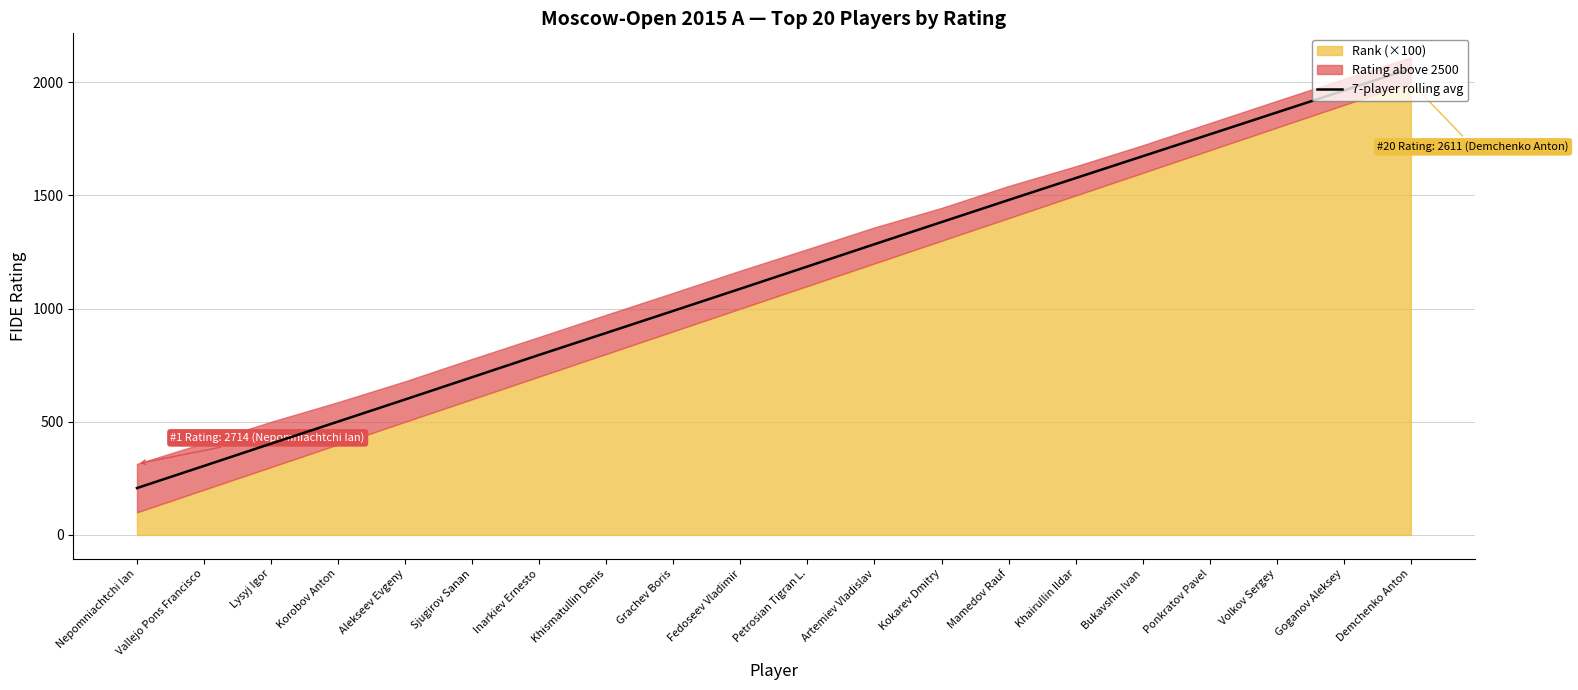

How many lines are shown in the chart?

1